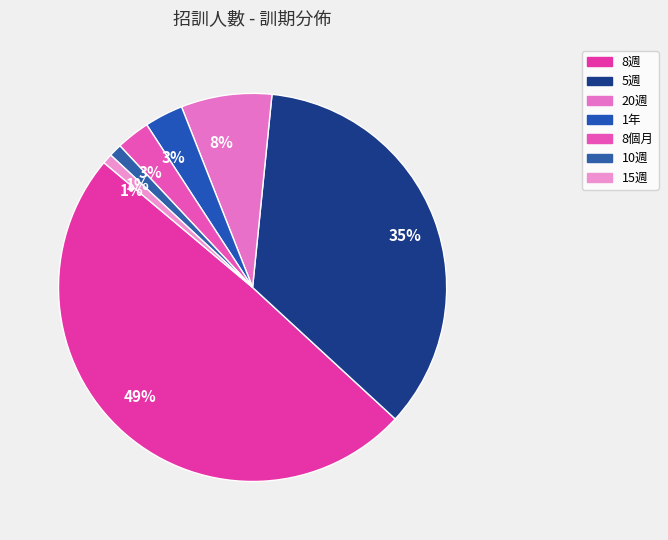

Does any single category account for the majority?

No